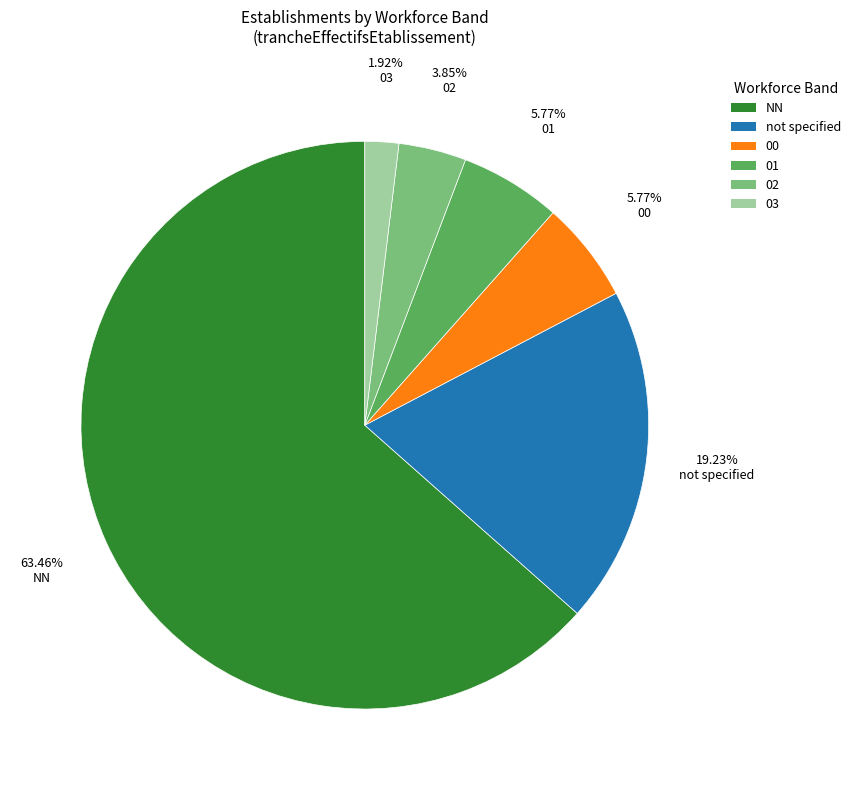

Which slice is the smallest?

03